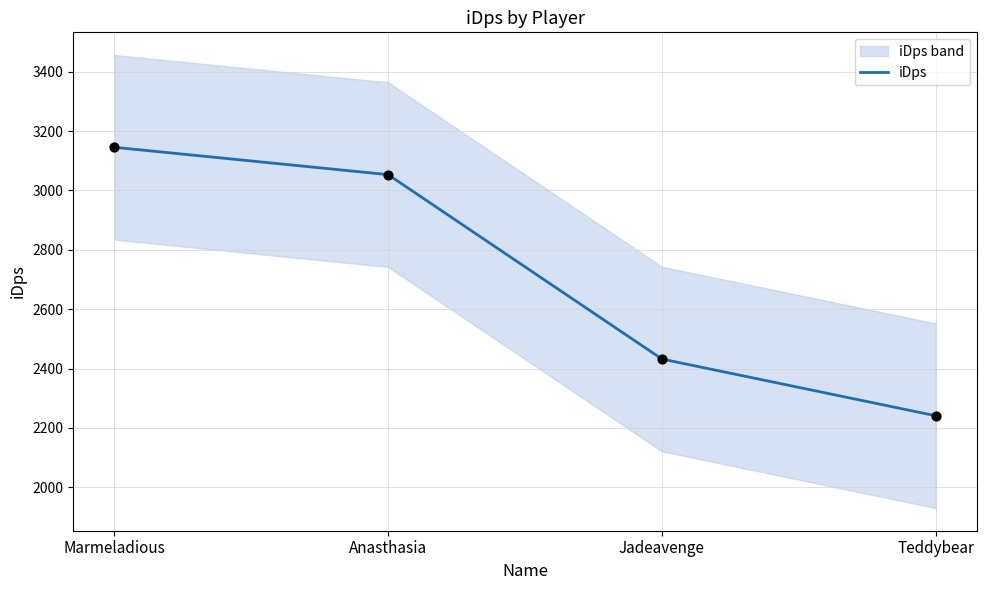

What is the ratio of the value at Jadeavenge to the value at Marmeladious?

0.8